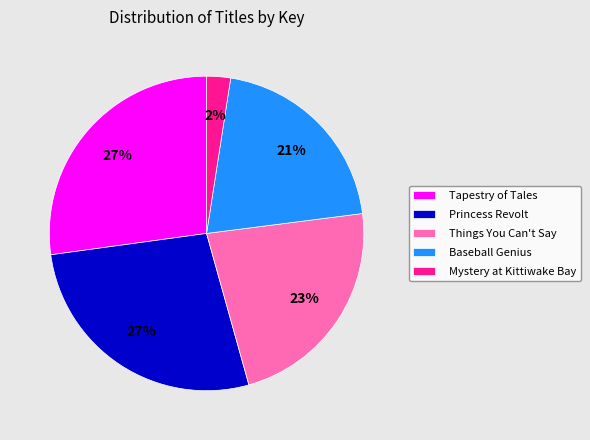

Count the number of slices in the pie.

5